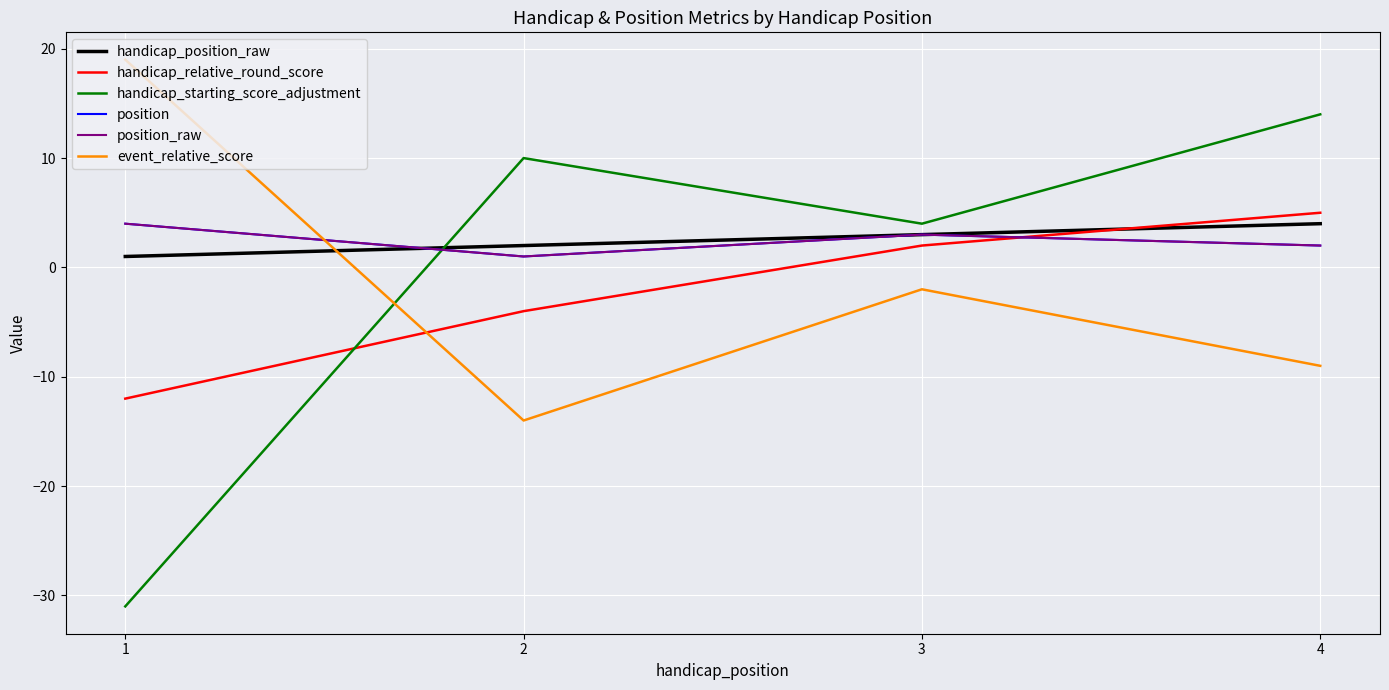

Is this an area chart (filled region under the line)?

No